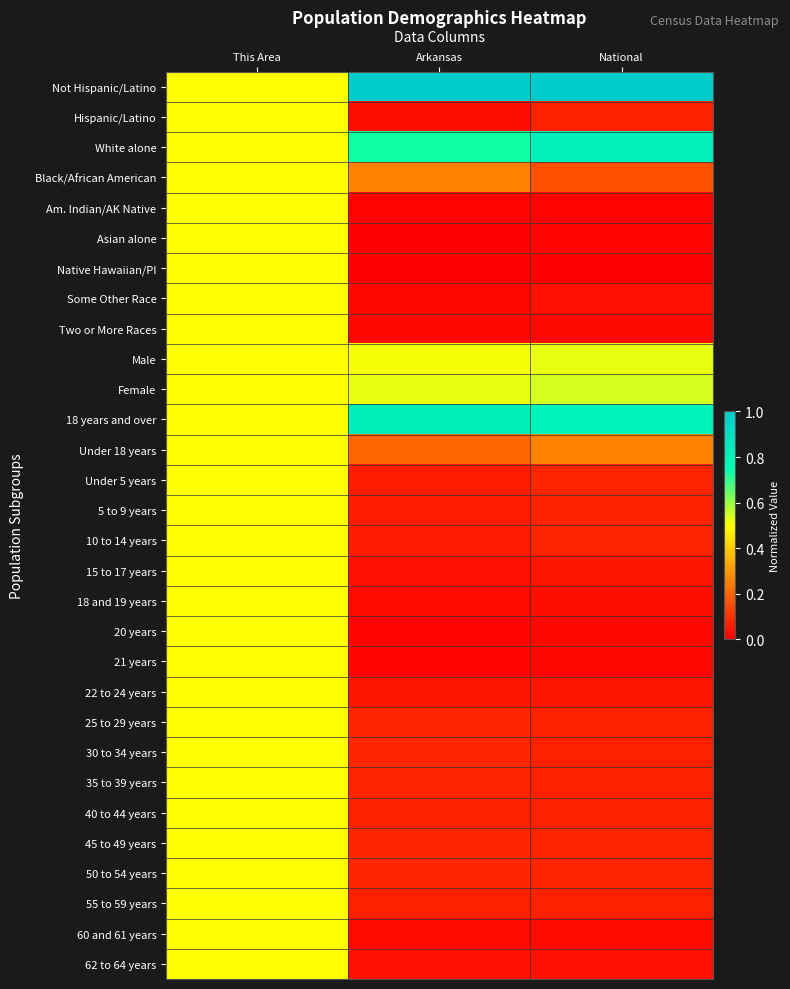

What is the difference between the highest and lowest values at Arkansas?

1.0